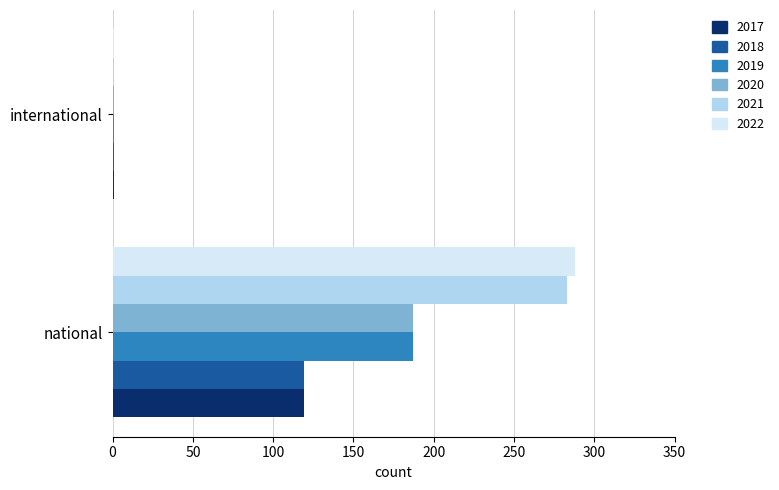

At which category is the sum across all series the highest?

national